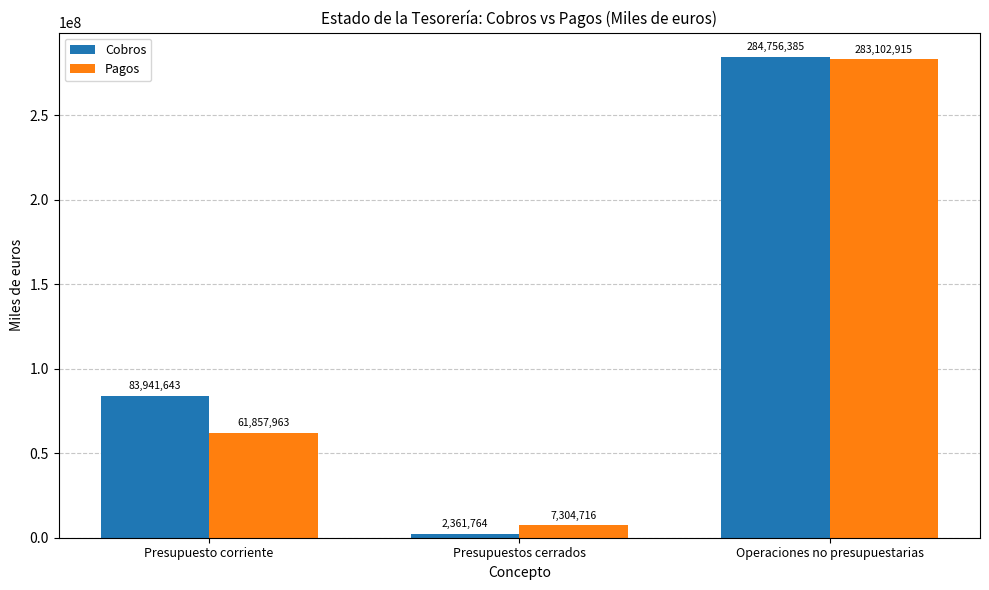

What is the spread (max minus min) of values at Operaciones no presupuestarias?

1653470